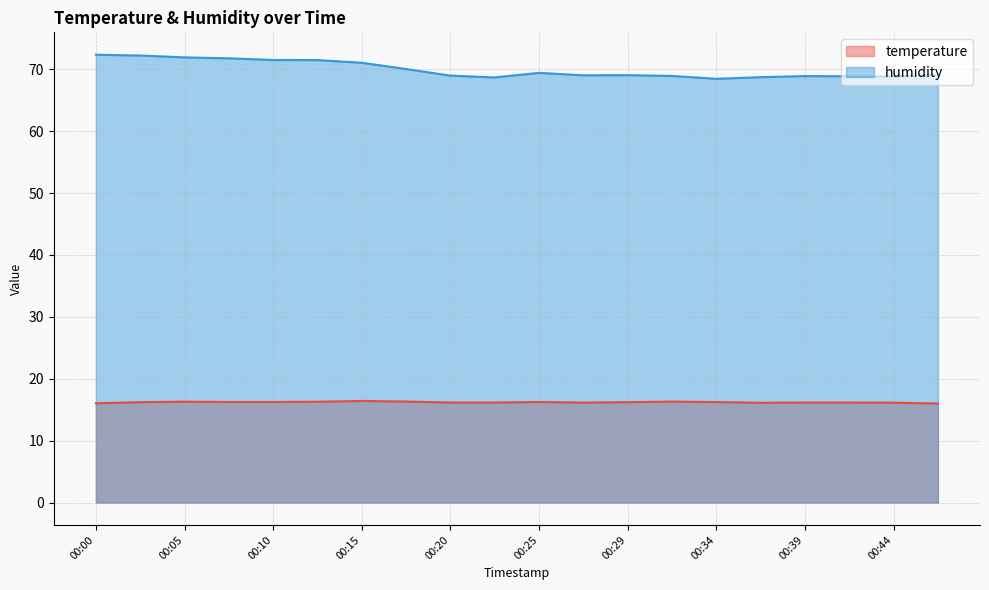

Reading left to right, transcribe all the data shown in this chart.

temperature: 16.0	16.2	16.3	16.2	16.2	16.3	16.4	16.3	16.2	16.2	16.2	16.1	16.2	16.3	16.2	16.1	16.2	16.2	16.1	16.0
humidity: 72.4	72.2	71.9	71.8	71.5	71.5	71.1	70.0	69.0	68.7	69.4	69.0	69.1	68.9	68.5	68.7	68.9	68.9	68.9	69.2